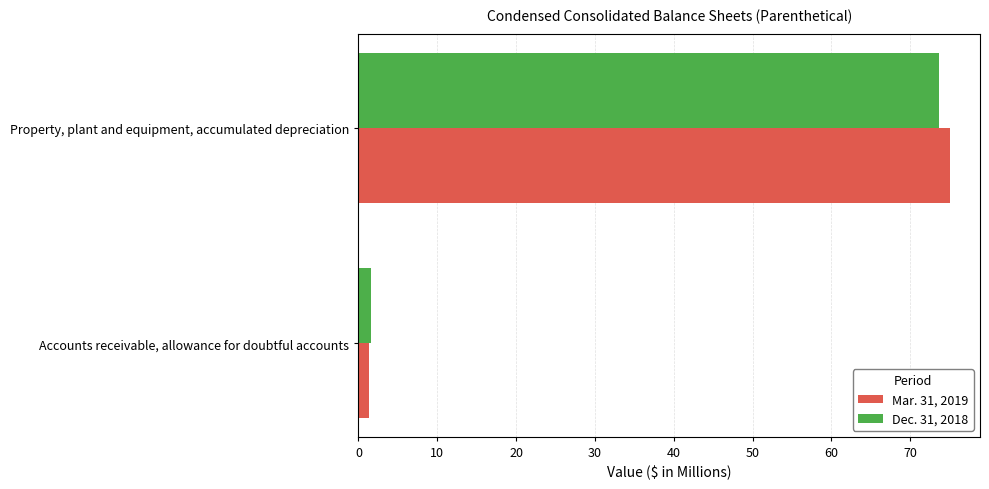

What is the average value of the Dec. 31, 2018 series?

37.6